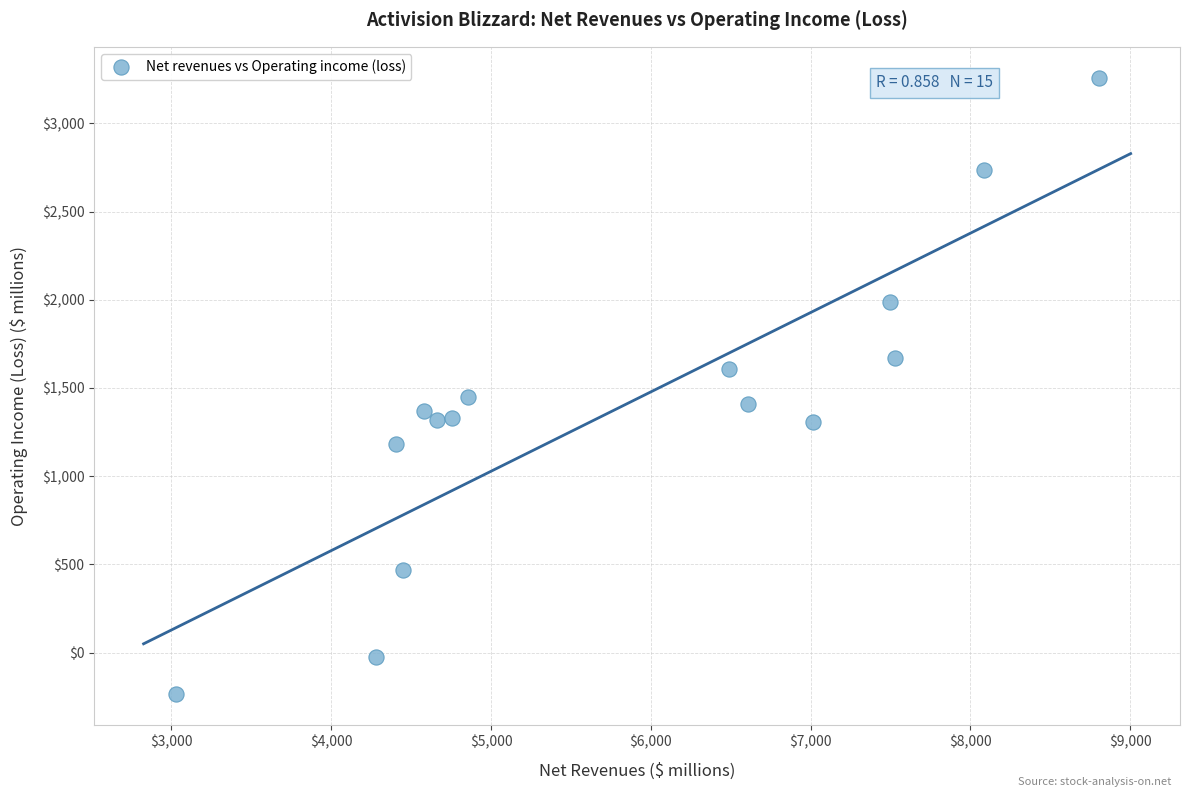

What is the range of X values (max minus min)?

5777